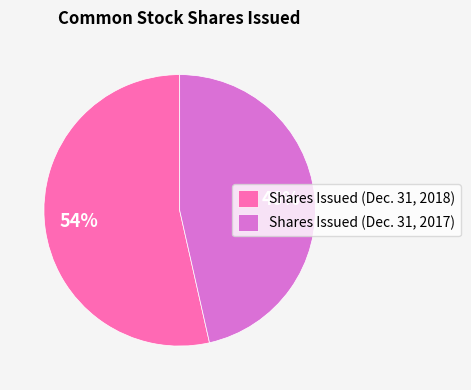

Rank the categories by value from highest to lowest.

Shares Issued (Dec. 31, 2018), Shares Issued (Dec. 31, 2017)